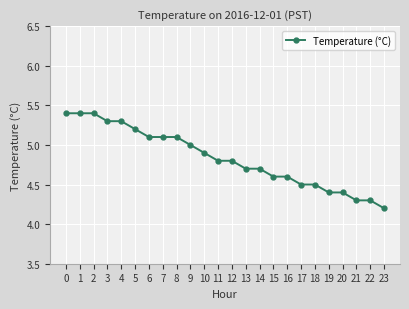

What is the minimum value shown in the chart?

4.2